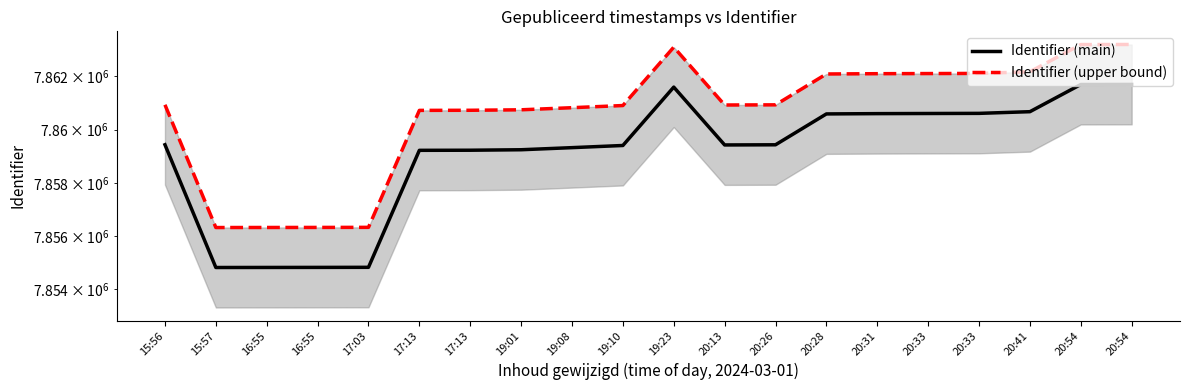

Which series has the widest spread of values?

Identifier (main)